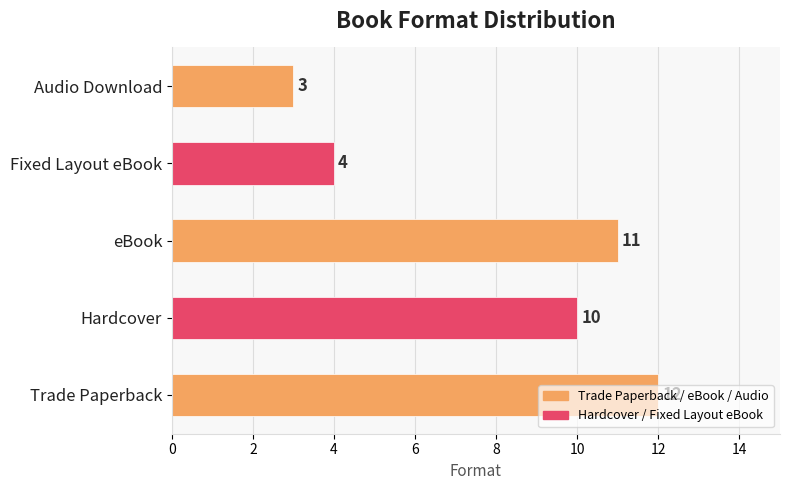

Does the chart contain stacked bars?

No